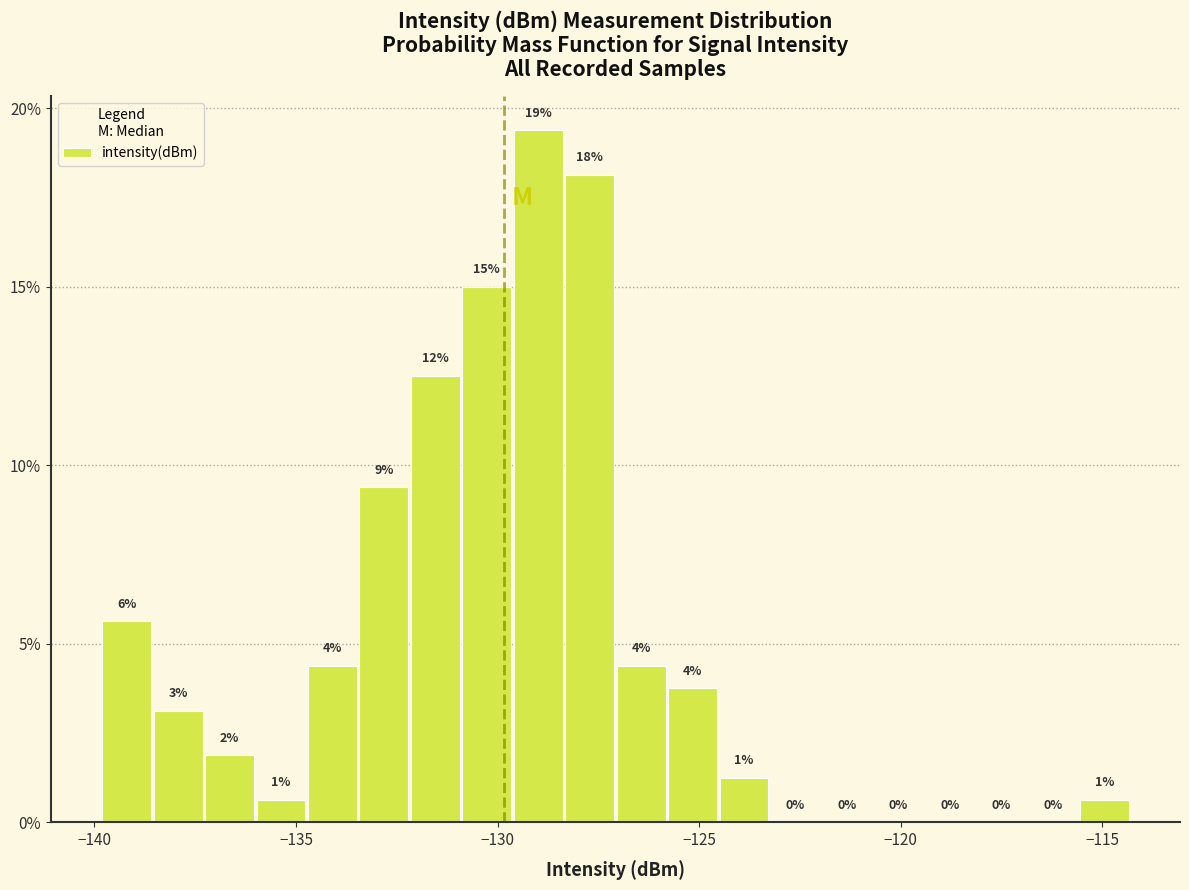

Read against the x-axis, roughly where is the centre of the tallest bar?

-129.0